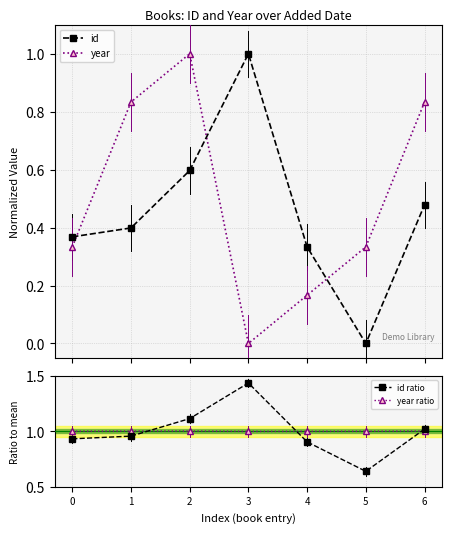

What is the highest value of the id ratio series?

1.4